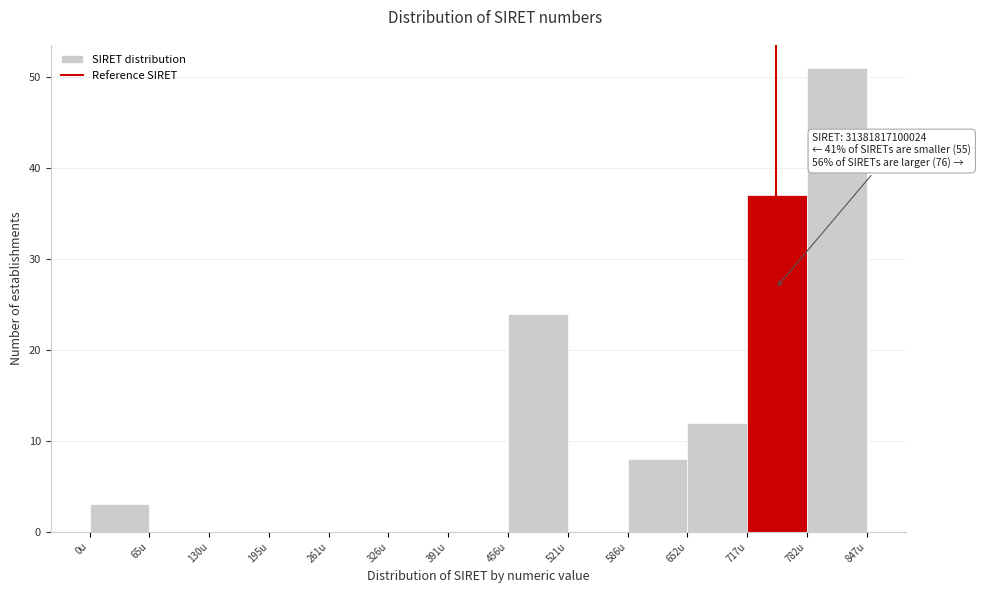

Which range on the x-axis has the tallest bar?

780 to 850